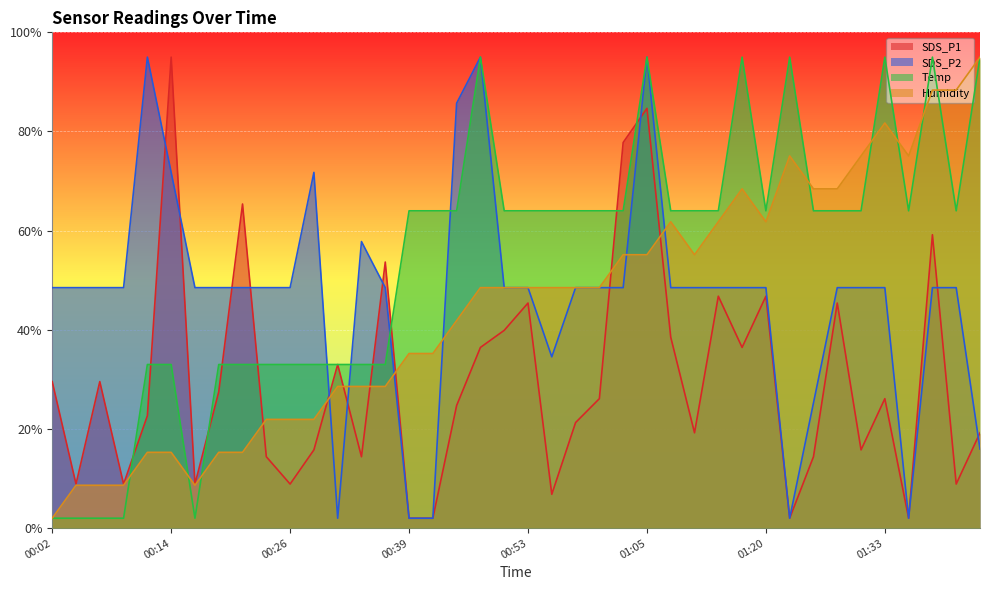

Between 00:41 and 01:28, which series saw the biggest shift?

SDS_P2